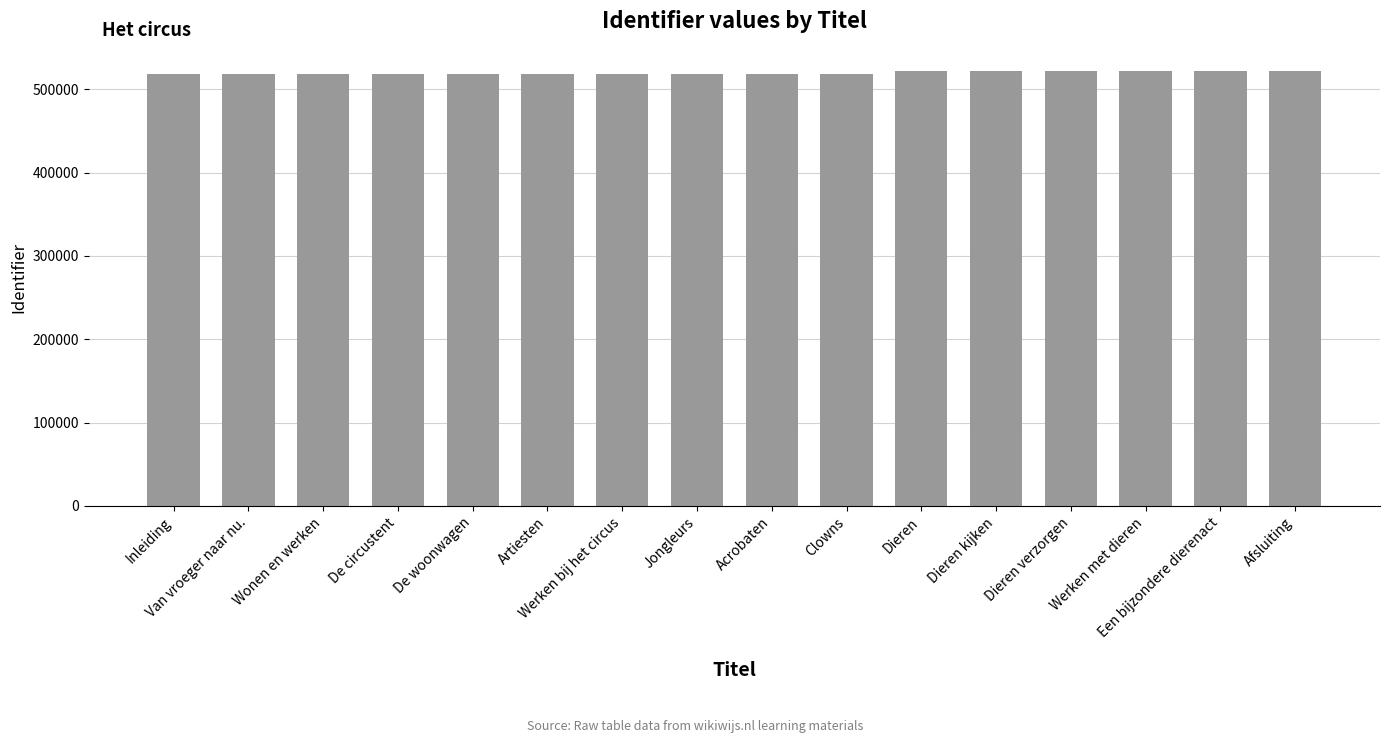

What is the value of the 3rd bar from the left?

518325